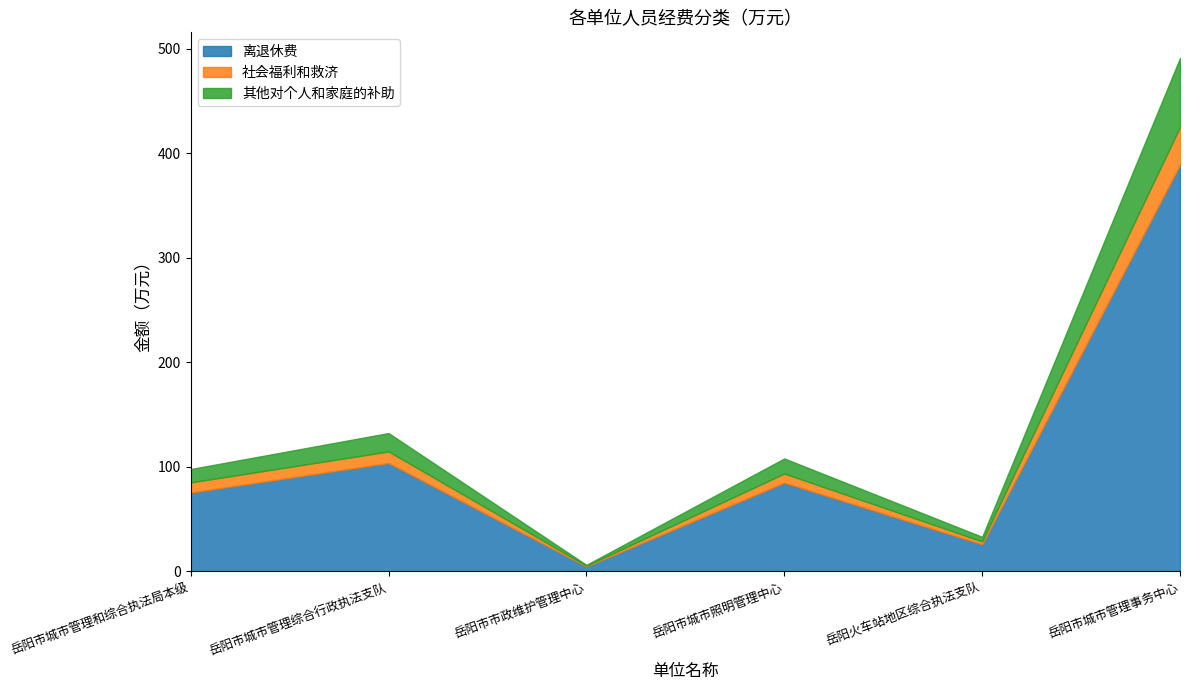

What is the difference between the 社会福利和救济 values at 岳阳市城市管理综合行政执法支队 and 岳阳火车站地区综合执法支队?

8.3